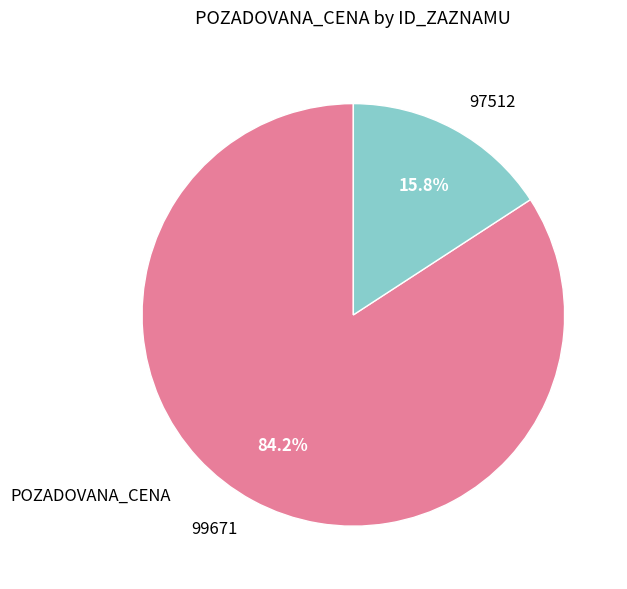

Combined, do 97512 and 99671 account for over 50%?

Yes